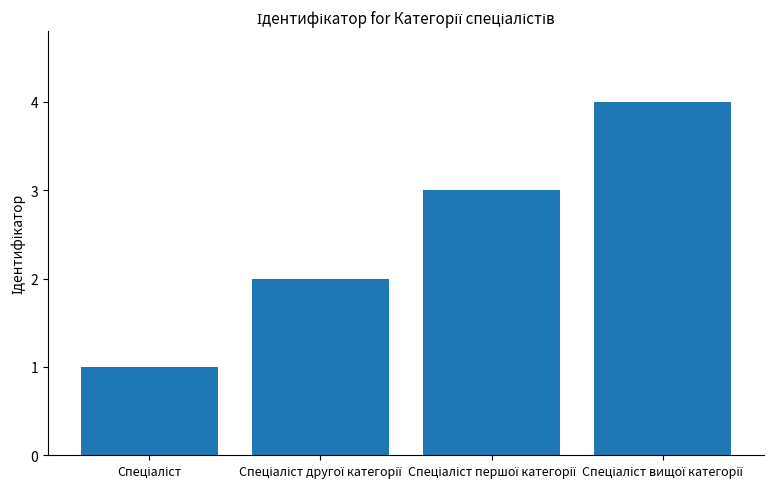

What is the sum of all values?

10